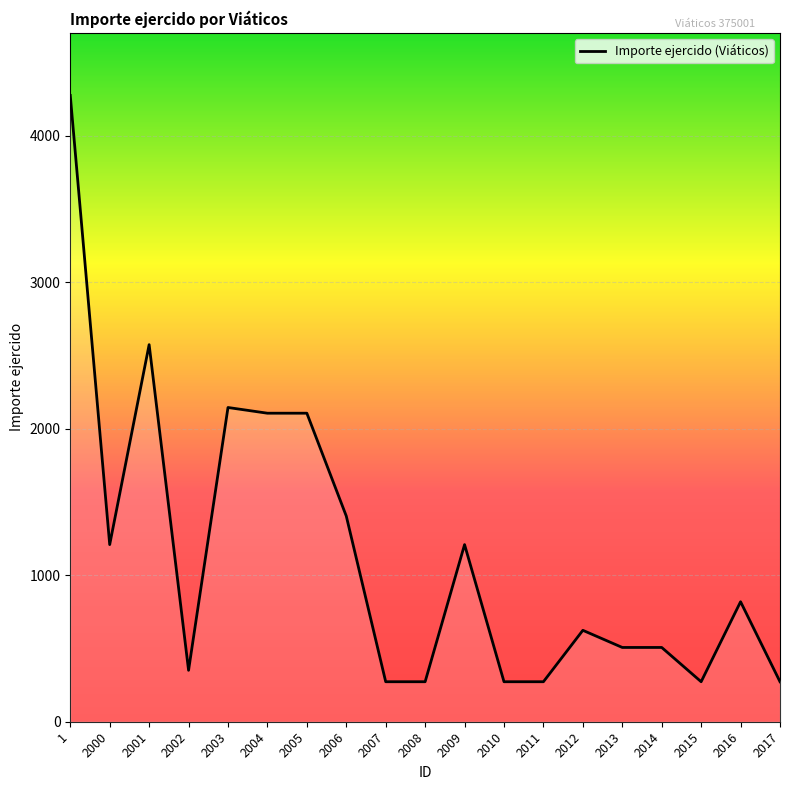

The value at 2004 is 3541. True or false?

False